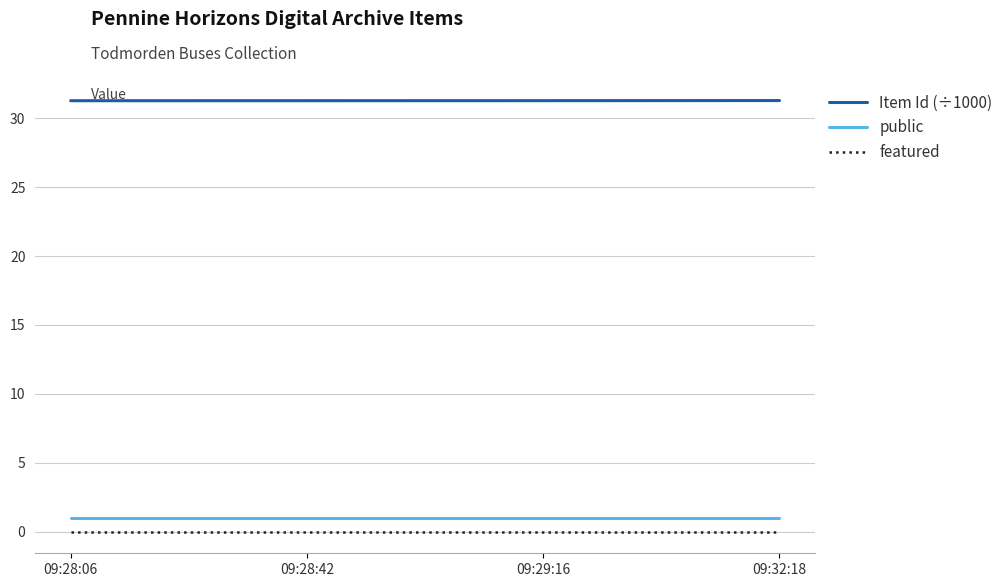

Is the value of Item Id (÷1000) at 09:32:18 greater than the value of public at 09:28:06?

Yes